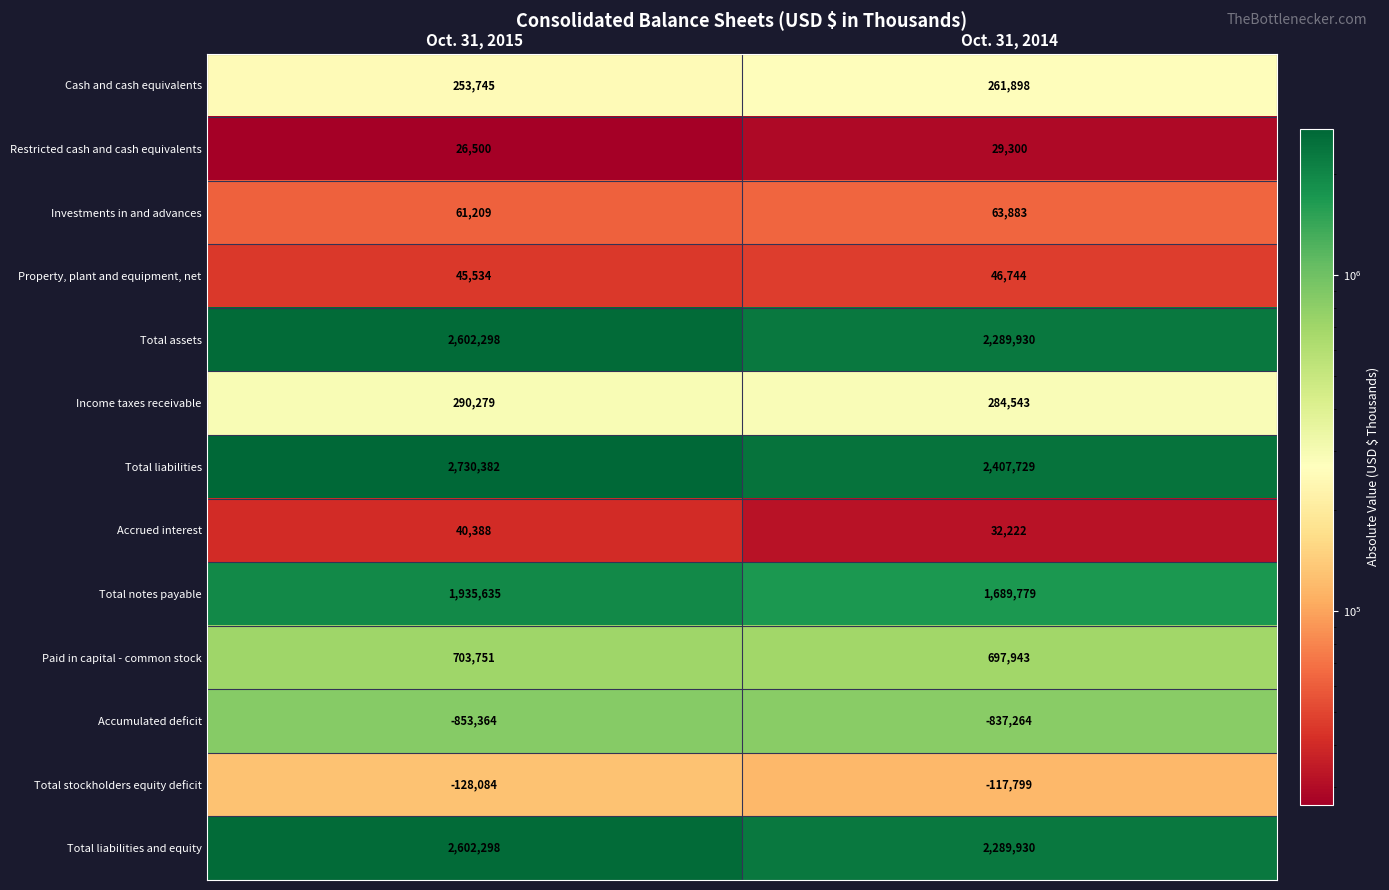

True or false: Paid in capital - common stock has a value of 323813 at Oct. 31, 2015.

False